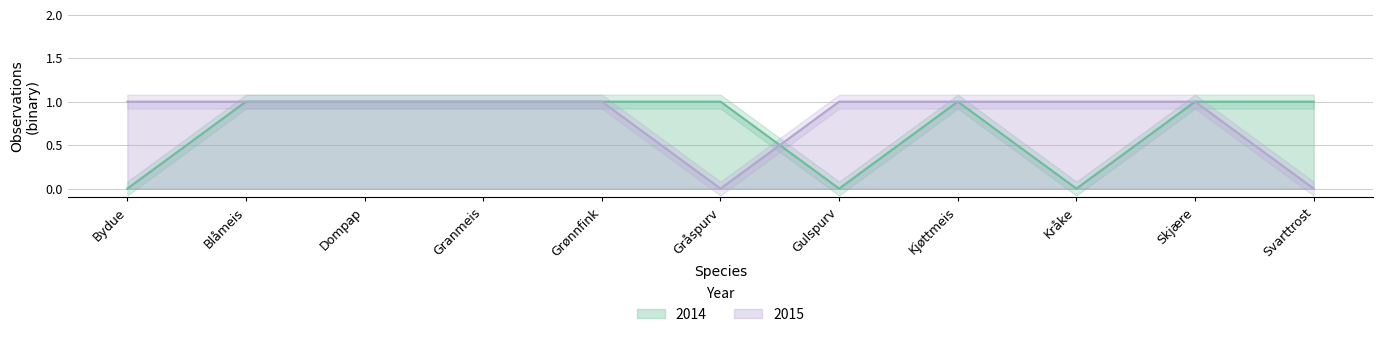

What is the label of the 11th point from the right?

Bydue